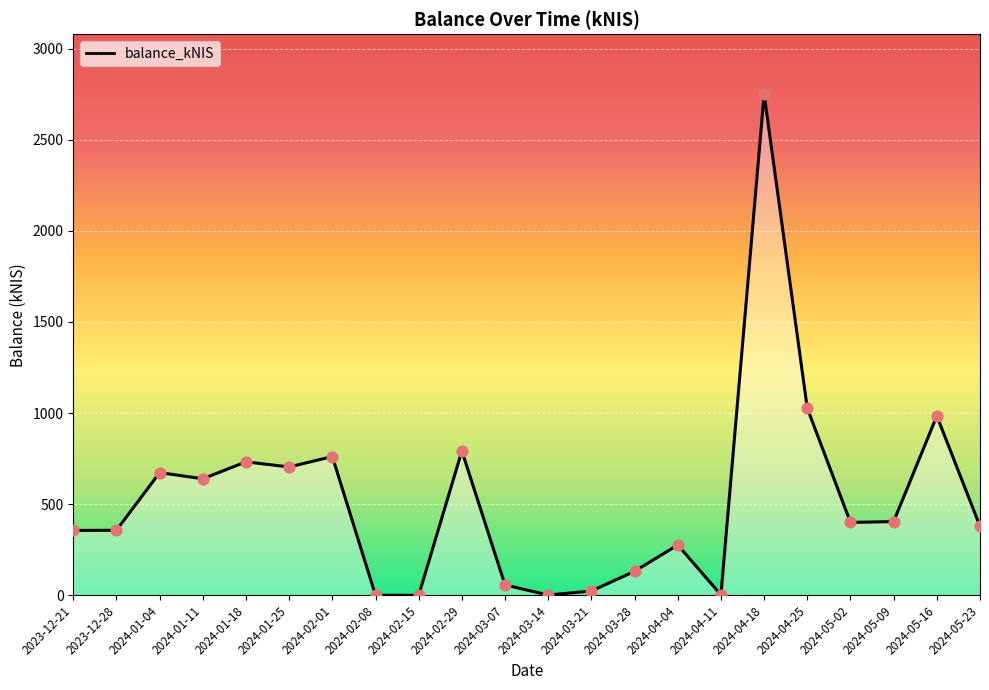

Which has a higher value, 2024-02-08 or 2024-04-18?

2024-04-18